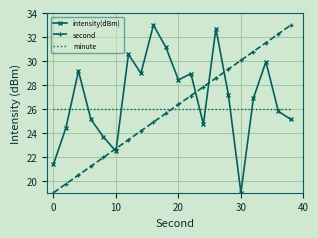

True or false: intensity(dBm) and second cross at least once.

True